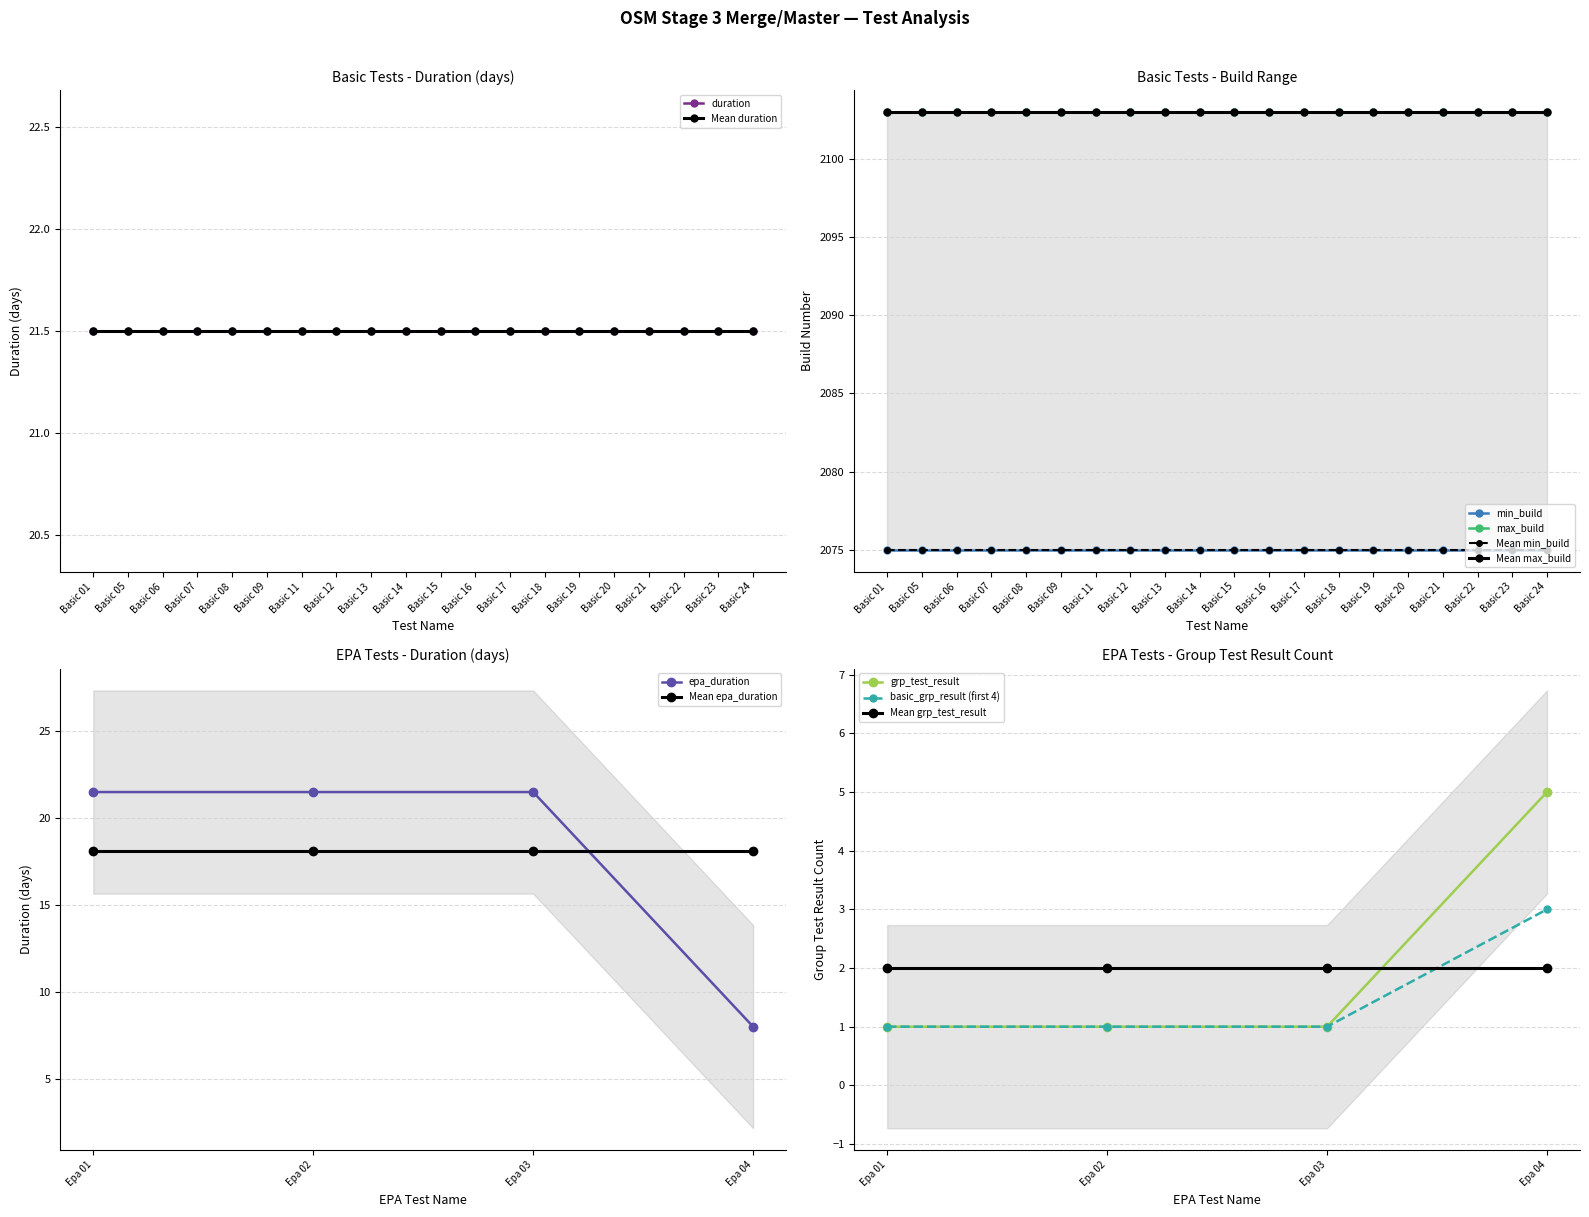

Which category has the highest value in the max_build series?

Basic 01